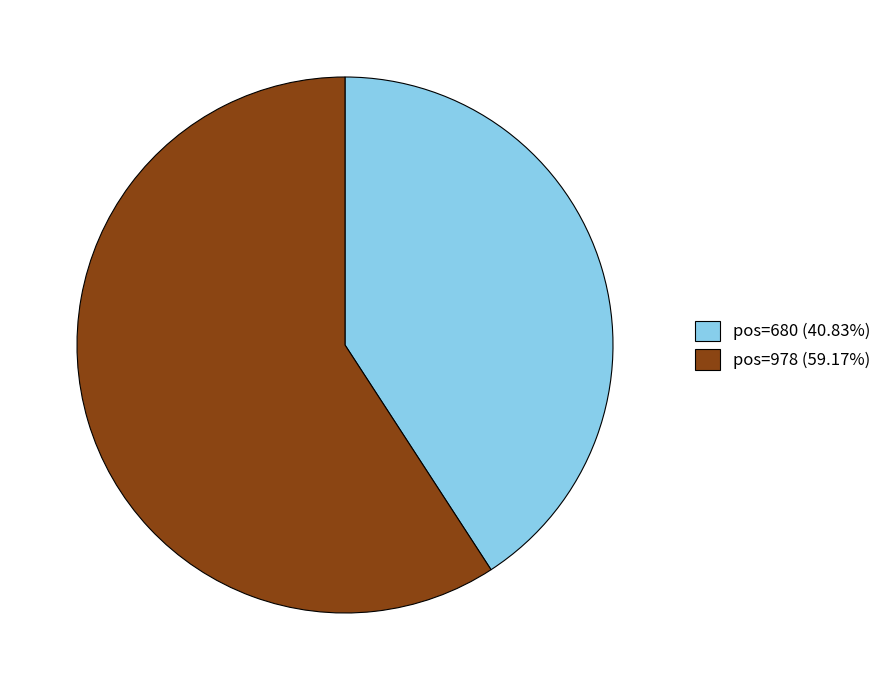

Does any single category account for the majority?

Yes